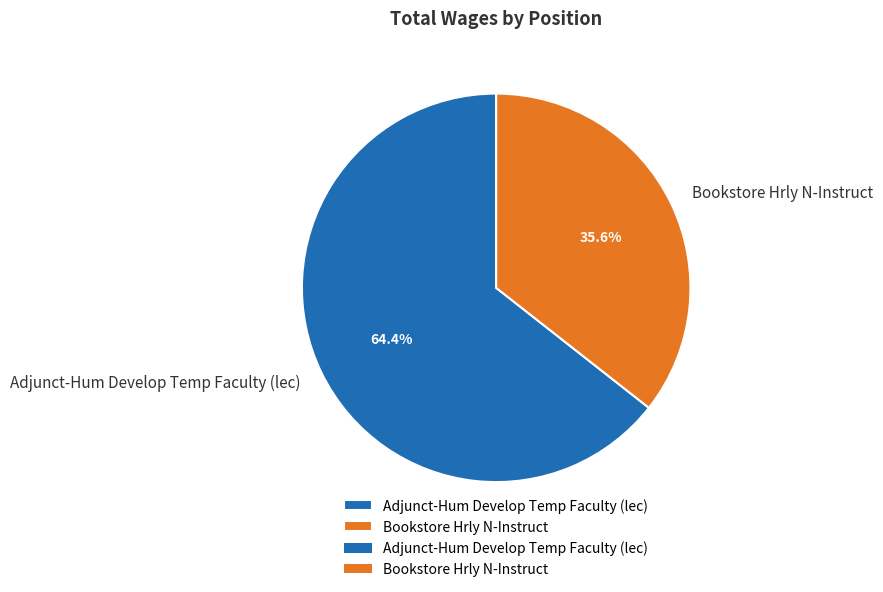

What percentage is the Adjunct-Hum Develop Temp Faculty (lec) slice, to the nearest percent?

64%